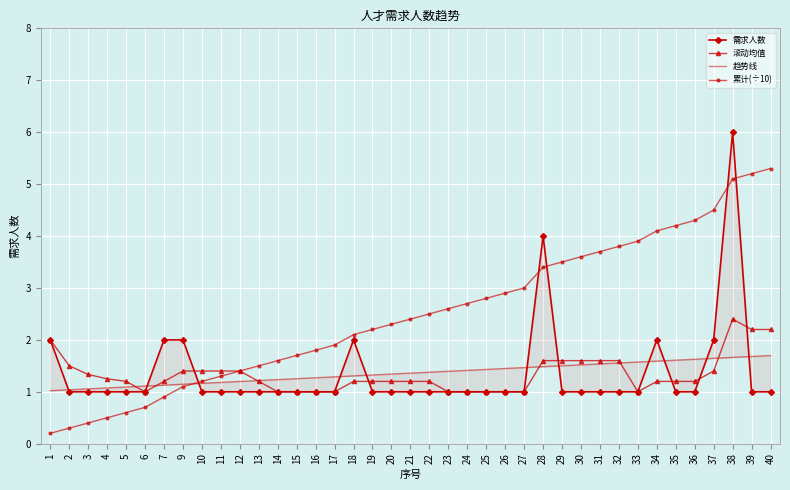

Reading right to left, extract all data points from this chart.

需求人数: 40=1.0	39=1.0	38=6.0	37=2.0	36=1.0	35=1.0	34=2.0	33=1.0	32=1.0	31=1.0	30=1.0	29=1.0	28=4.0	27=1.0	26=1.0	25=1.0	24=1.0	23=1.0	22=1.0	21=1.0	20=1.0	19=1.0	18=2.0	17=1.0	16=1.0	15=1.0	14=1.0	13=1.0	12=1.0	11=1.0	10=1.0	9=2.0	7=2.0	6=1.0	5=1.0	4=1.0	3=1.0	2=1.0	1=2.0
滚动均值: 40=2.2	39=2.2	38=2.4	37=1.4	36=1.2	35=1.2	34=1.2	33=1.0	32=1.6	31=1.6	30=1.6	29=1.6	28=1.6	27=1.0	26=1.0	25=1.0	24=1.0	23=1.0	22=1.2	21=1.2	20=1.2	19=1.2	18=1.2	17=1.0	16=1.0	15=1.0	14=1.0	13=1.2	12=1.4	11=1.4	10=1.4	9=1.4	7=1.2	6=1.0	5=1.2	4=1.2	3=1.3	2=1.5	1=2.0
趋势线: 40=1.7	39=1.7	38=1.7	37=1.6	36=1.6	35=1.6	34=1.6	33=1.6	32=1.6	31=1.5	30=1.5	29=1.5	28=1.5	27=1.5	26=1.4	25=1.4	24=1.4	23=1.4	22=1.4	21=1.4	20=1.3	19=1.3	18=1.3	17=1.3	16=1.3	15=1.3	14=1.2	13=1.2	12=1.2	11=1.2	10=1.2	9=1.1	7=1.1	6=1.1	5=1.1	4=1.1	3=1.1	2=1.0	1=1.0
累计(÷10): 40=5.3	39=5.2	38=5.1	37=4.5	36=4.3	35=4.2	34=4.1	33=3.9	32=3.8	31=3.7	30=3.6	29=3.5	28=3.4	27=3.0	26=2.9	25=2.8	24=2.7	23=2.6	22=2.5	21=2.4	20=2.3	19=2.2	18=2.1	17=1.9	16=1.8	15=1.7	14=1.6	13=1.5	12=1.4	11=1.3	10=1.2	9=1.1	7=0.9	6=0.7	5=0.6	4=0.5	3=0.4	2=0.3	1=0.2